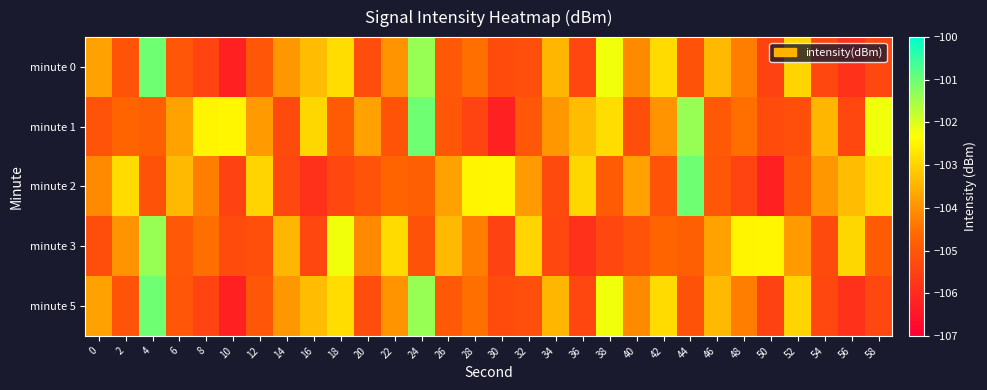

At 58, list the series in order from smallest to largest.

minute 0, minute 5, minute 3, minute 2, minute 1